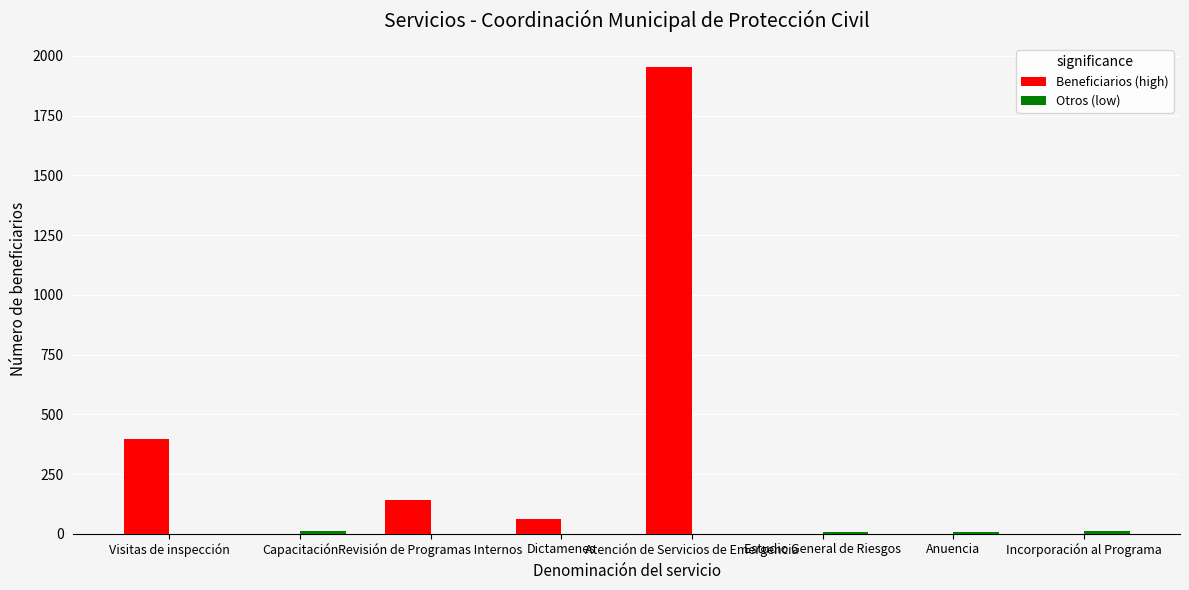

The value of Beneficiarios (high) at Estudio General de Riesgos is 593. True or false?

False